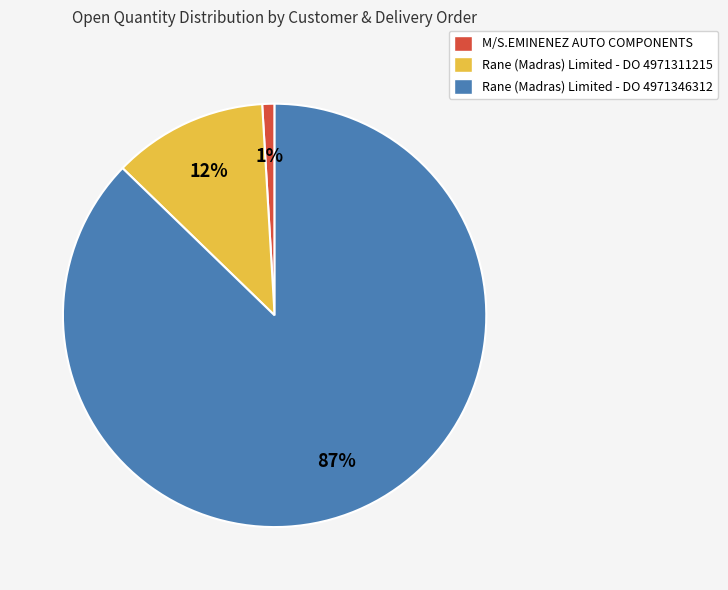

Combined, do M/S.EMINENEZ AUTO COMPONENTS and Rane (Madras) Limited - DO 4971346312 account for over 50%?

Yes